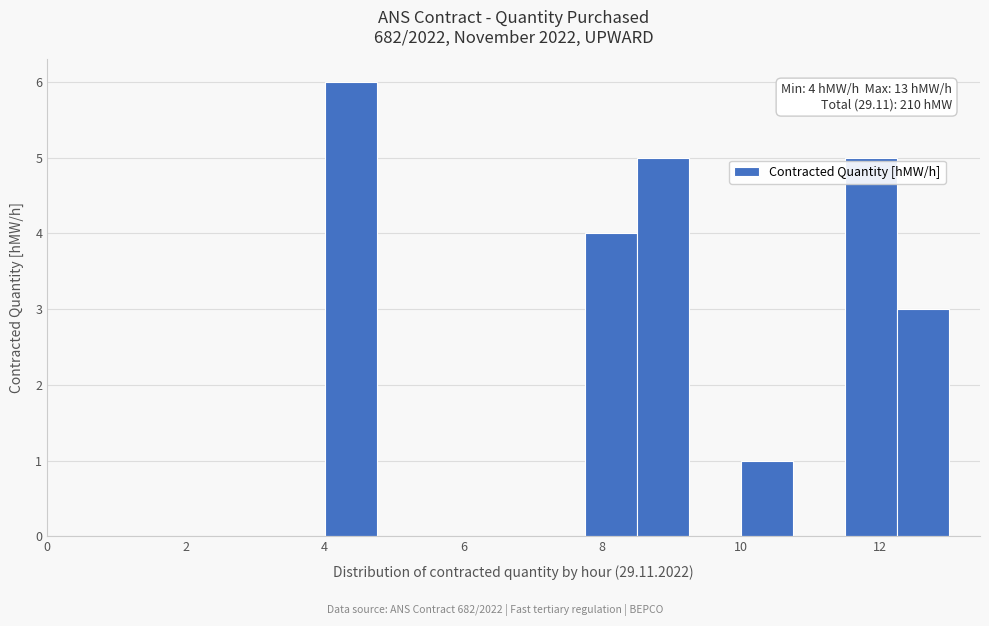

Around what value on the x-axis is the tallest bar? Give the approximate position of its centre, as read against the axis.

4.4